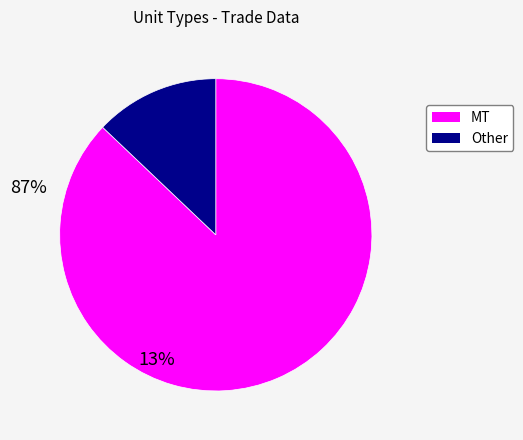

Is there a majority slice in this chart?

Yes